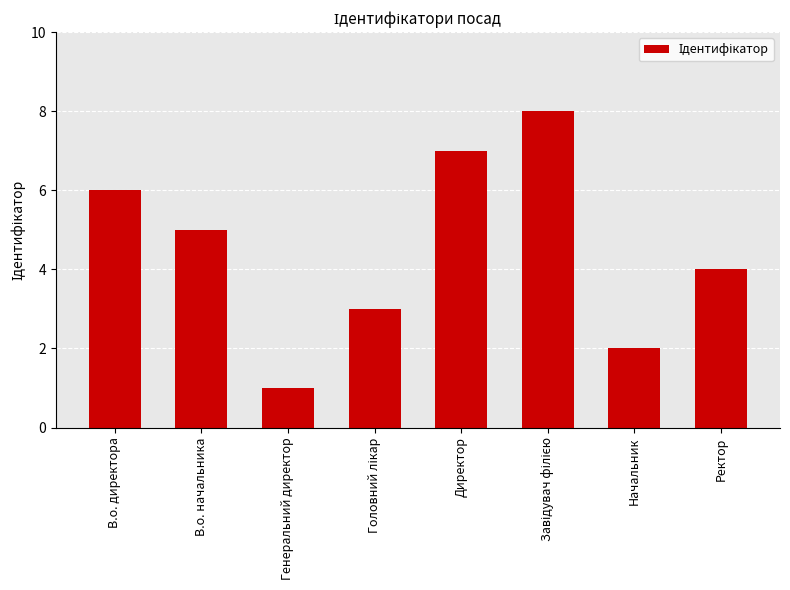

What is the greatest value displayed?

8